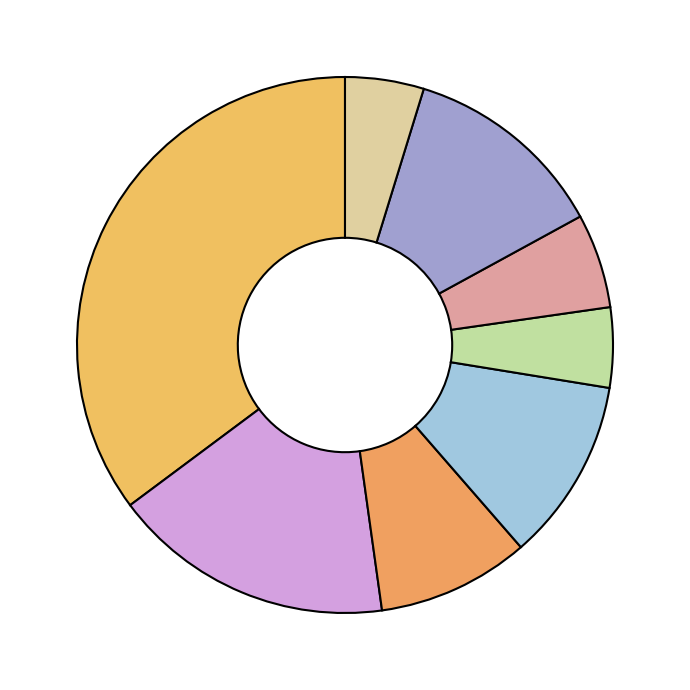

Count the number of slices in the pie.

8